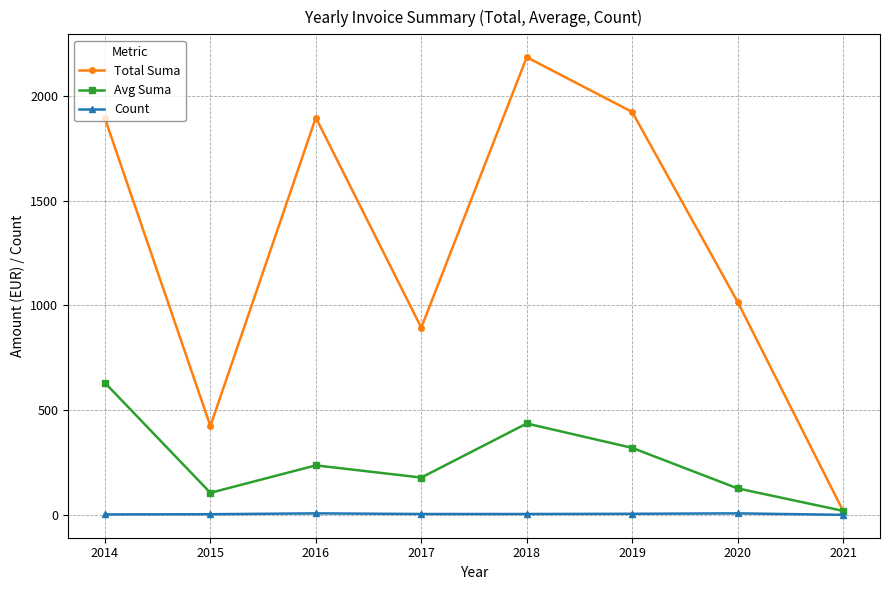

What is the value of the Count point at the 6th from the left?

6.0